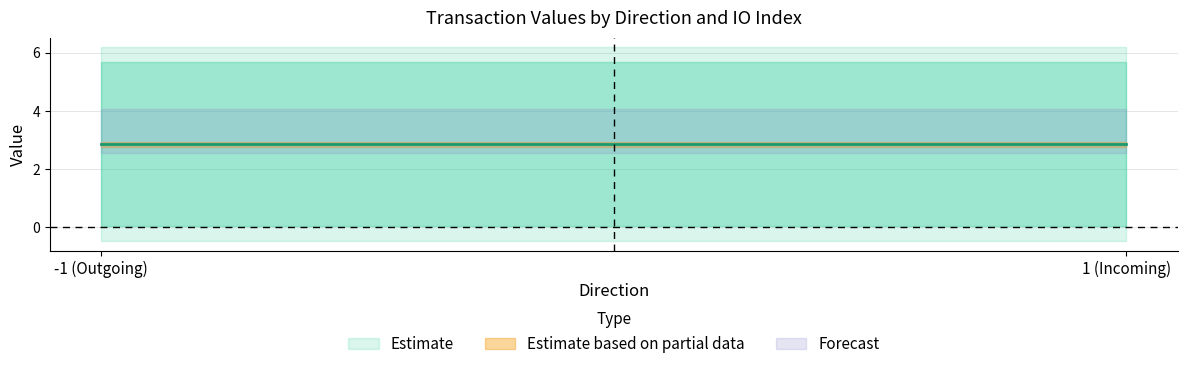

At which category is the sum across all series the highest?

-1 (io_index=1)